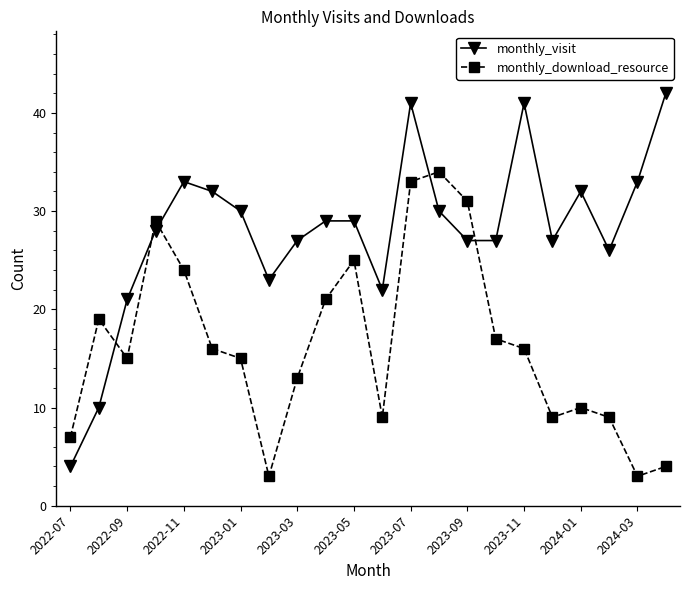

What is the value of the monthly_download_resource point at the 18th from the left?

9